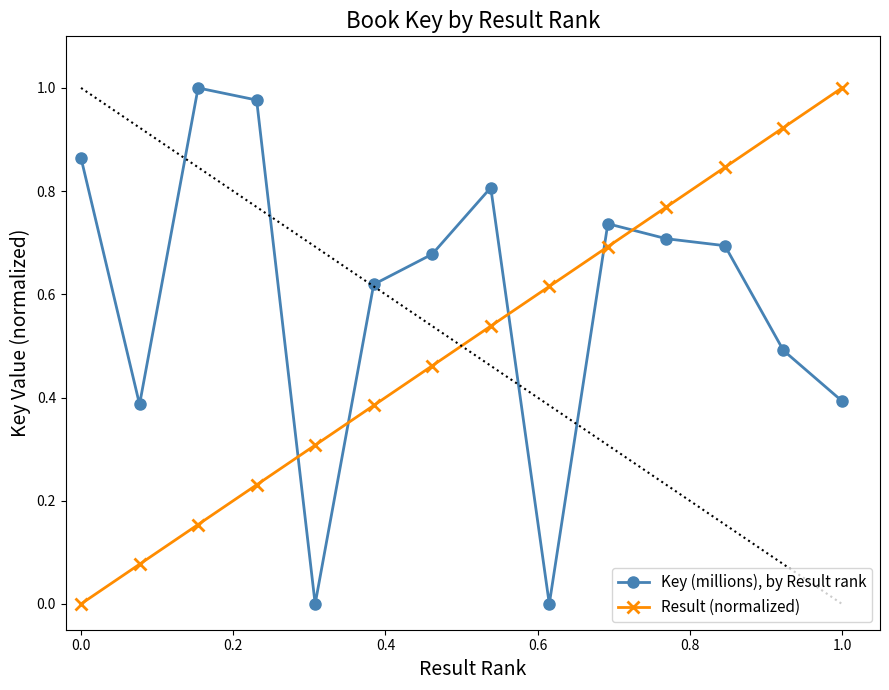

How many times do Key (millions), by Result rank and Result (normalized) cross each other?

5